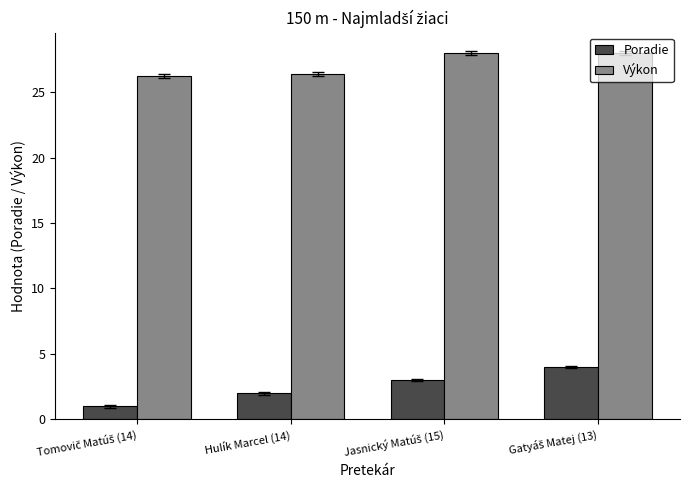

Read the Poradie value at Hulík Marcel (14).

2.0